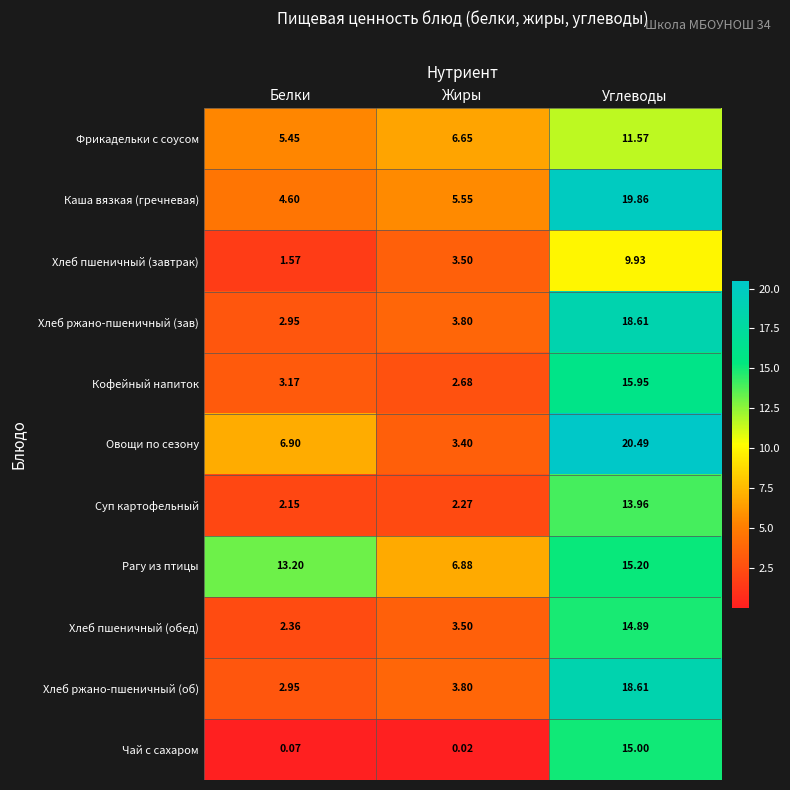

Where is Хлеб пшеничный (обед) nearest to the value 8?

Жиры